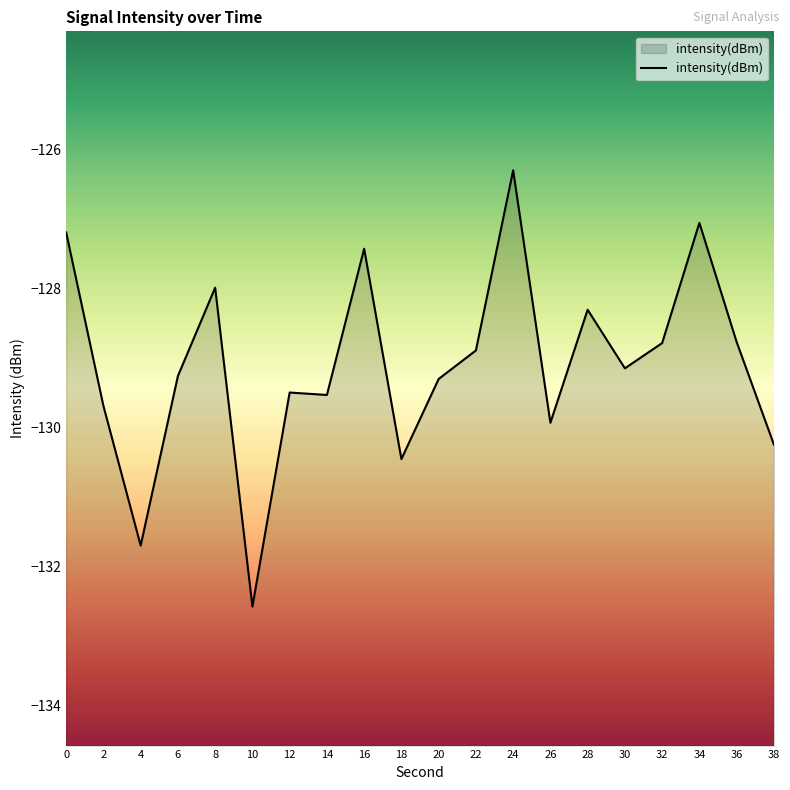

List the labels in order of value, smallest first.

10, 4, 18, 38, 26, 2, 14, 12, 20, 6, 30, 22, 32, 36, 28, 8, 16, 0, 34, 24